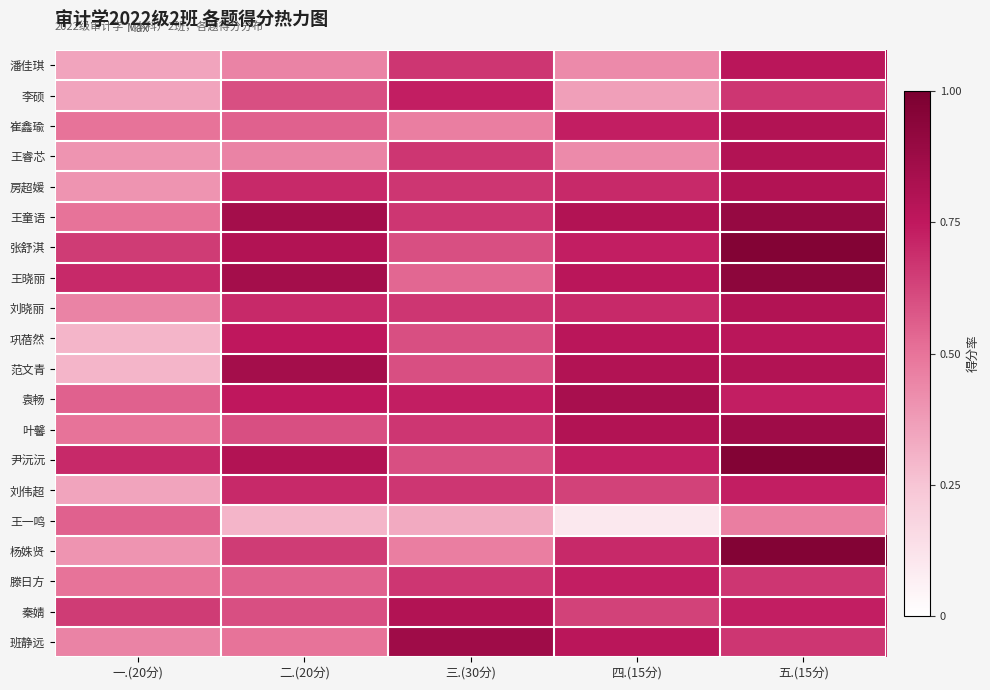

At which category is the sum across all series the highest?

五.(15分)